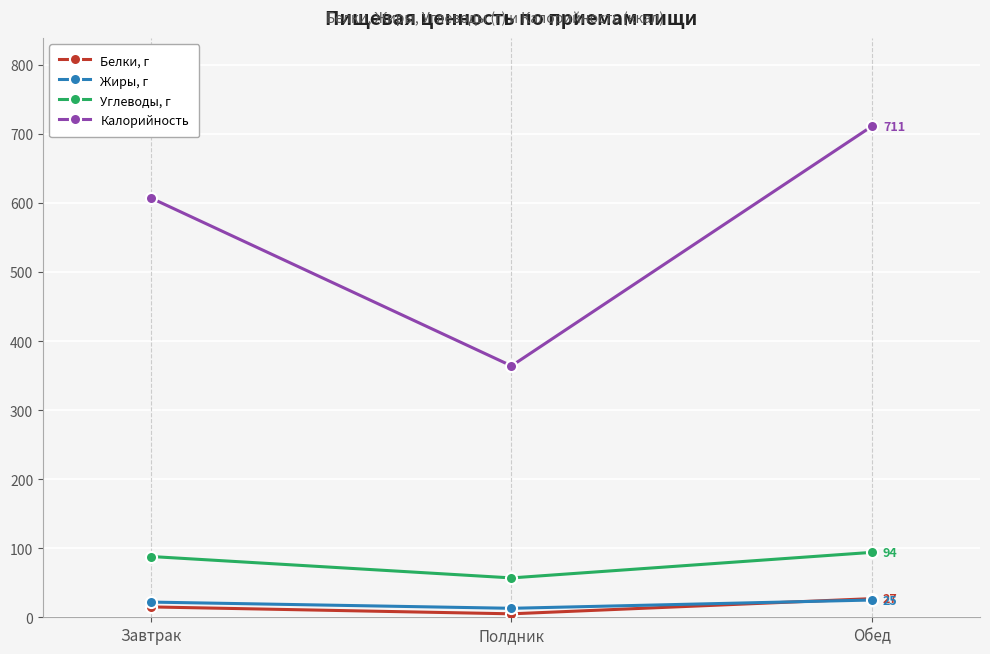

What position from the left is Полдник?

2